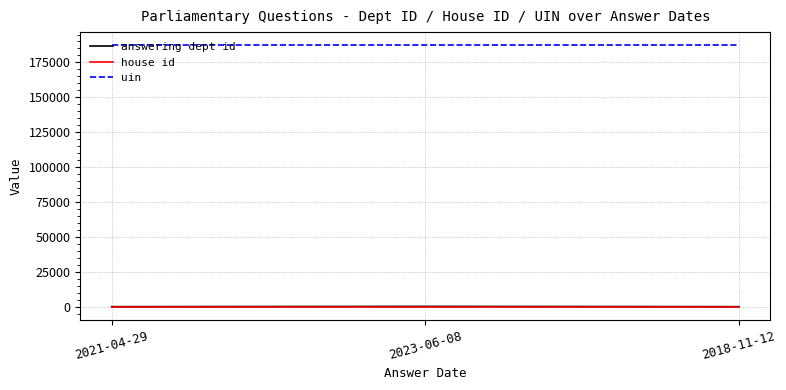

What is the sum of the house id values at 2021-04-29 and 2018-11-12?

2